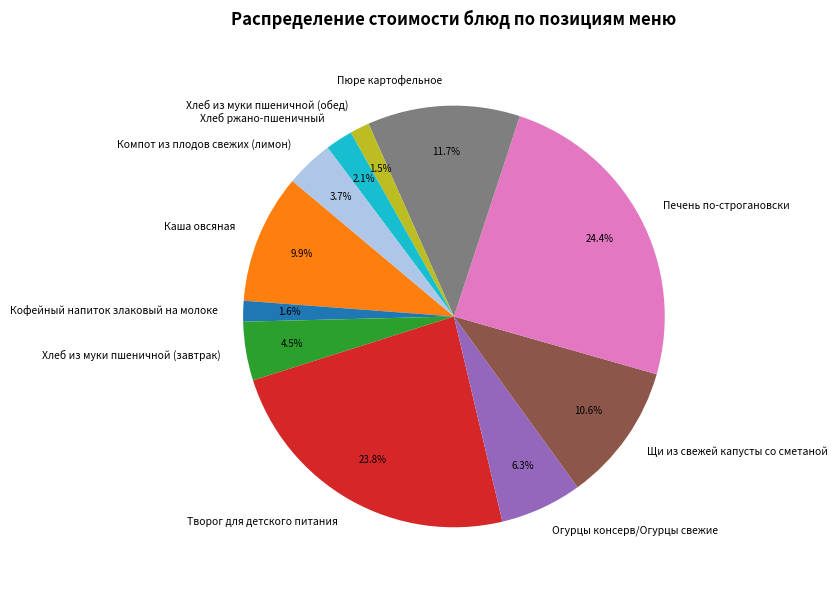

Between Каша овсяная and Огурцы консерв/Огурцы свежие, which is larger?

Каша овсяная